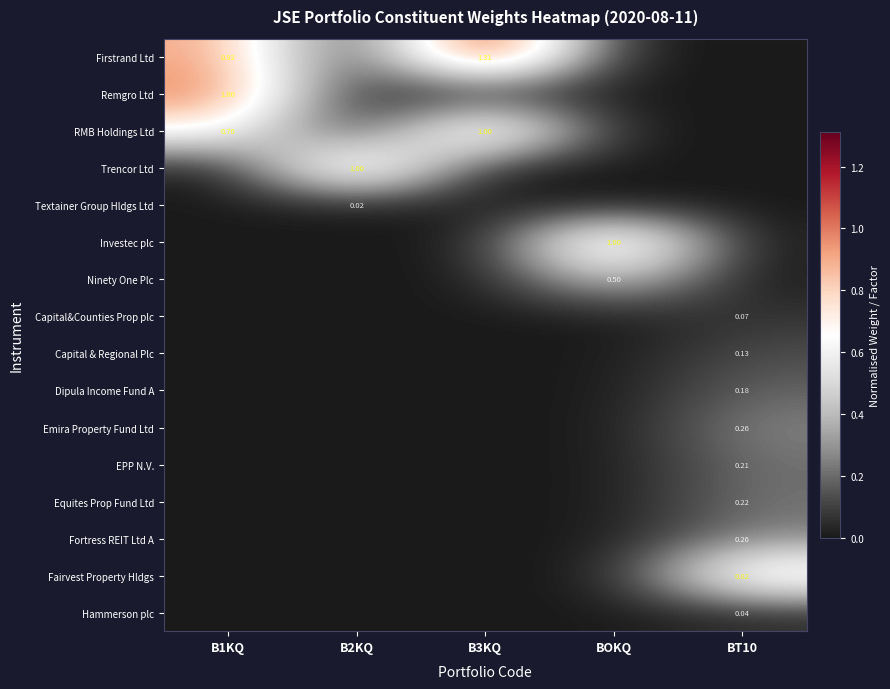

At which label does Textainer Group Hldgs Ltd reach its peak?

B2KQ